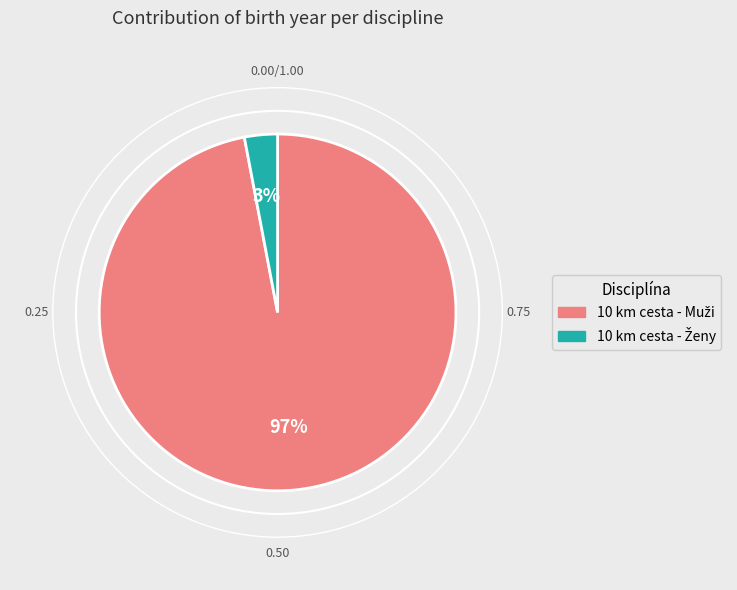

To the nearest percent, what is the average slice percentage?

50%